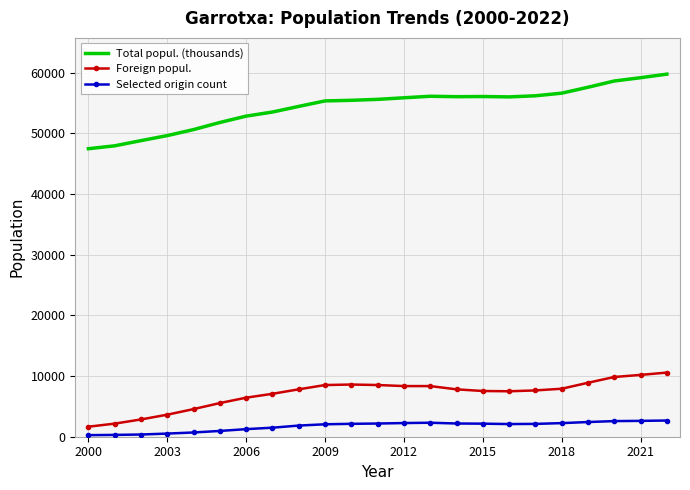

True or false: Selected origin count and Foreign popul. cross at least once.

False